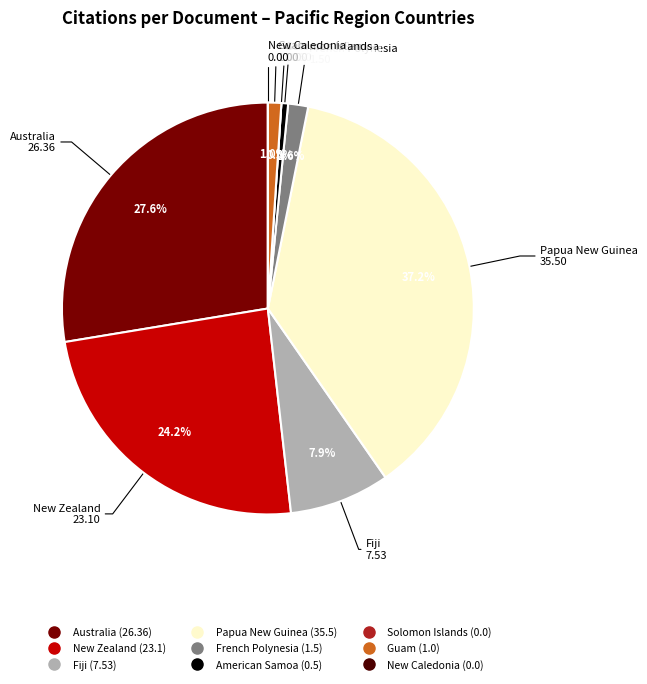

Which category has the biggest portion of the pie?

Papua New Guinea